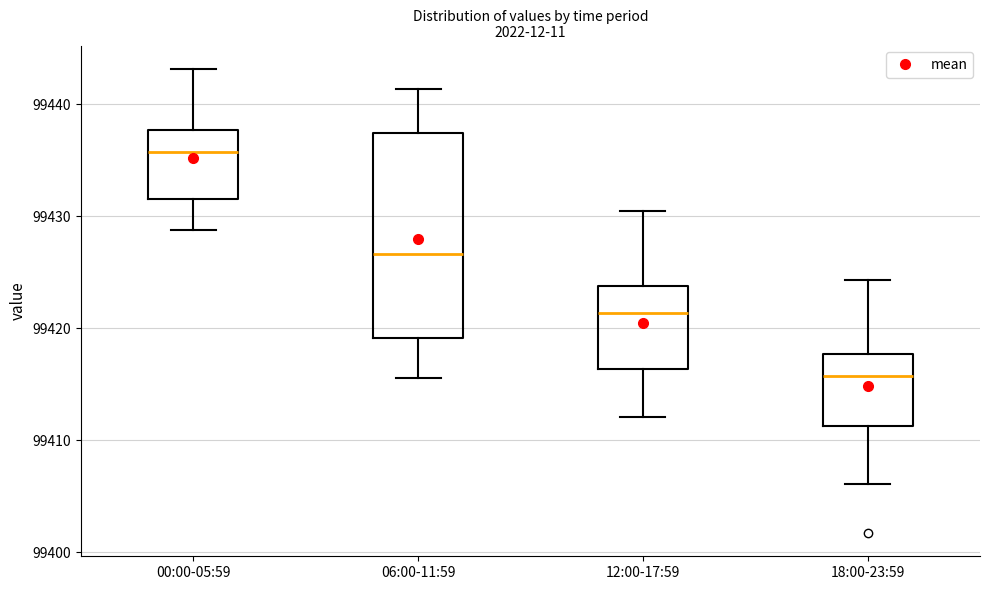

Reading left to right, transcribe this box plot: for each box, give where its median line is, the range the box spans, and where its two whiskers end, as read against the y-axis. The values are not printed on the chart, so give them approximately, as read against the axis.

00:00-05:59: median 99436, box 99432 to 99438, whiskers 99429 to 99443
06:00-11:59: median 99427, box 99419 to 99437, whiskers 99416 to 99441
12:00-17:59: median 99421, box 99416 to 99424, whiskers 99412 to 99430
18:00-23:59: median 99416, box 99411 to 99418, whiskers 99406 to 99424